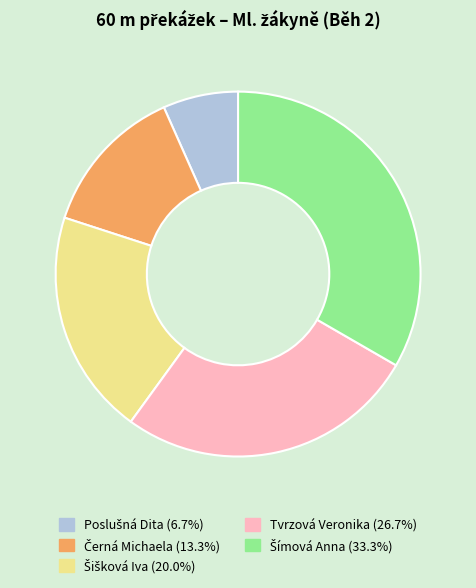

Does any single category account for the majority?

No